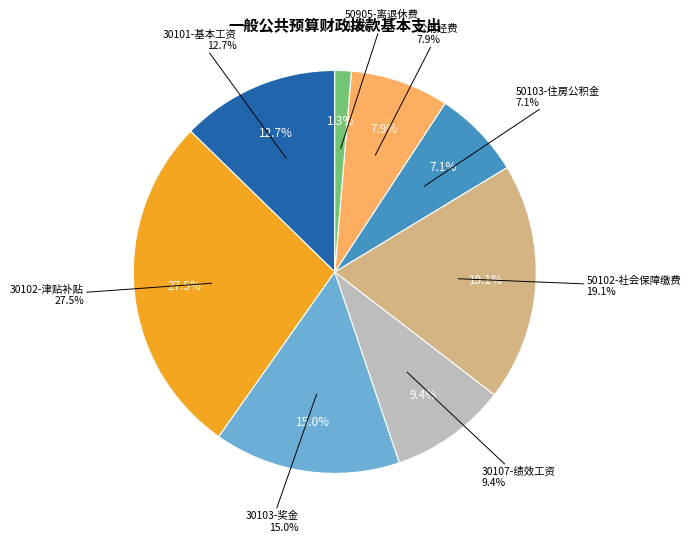

Is the sum of 30107-绩效工资 and 30103-奖金 greater than half?

No